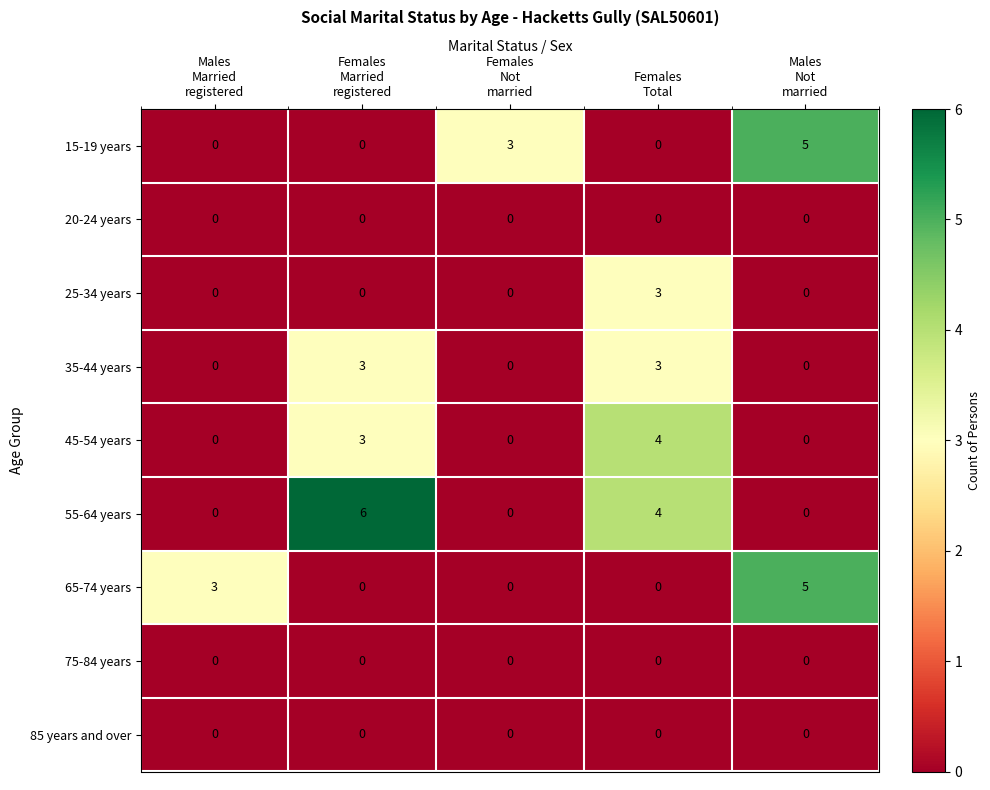

What is the sum of all 35-44 years values?

6